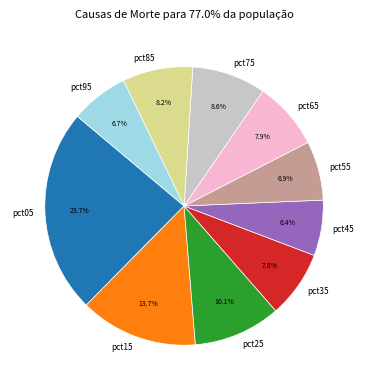

To the nearest percent, what portion does pct45 represent?

6%